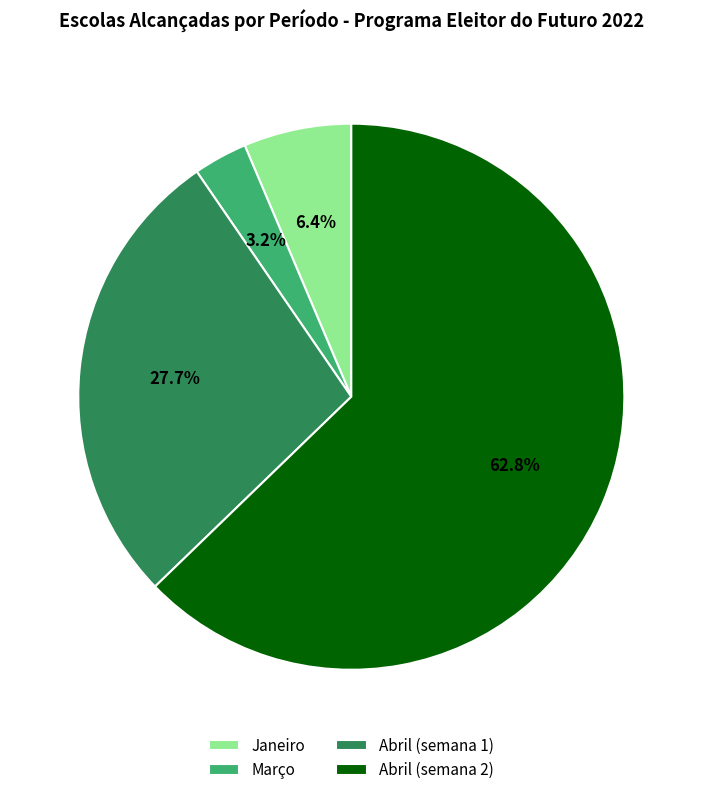

Which slice represents more than half of the pie?

Abril (semana 2)